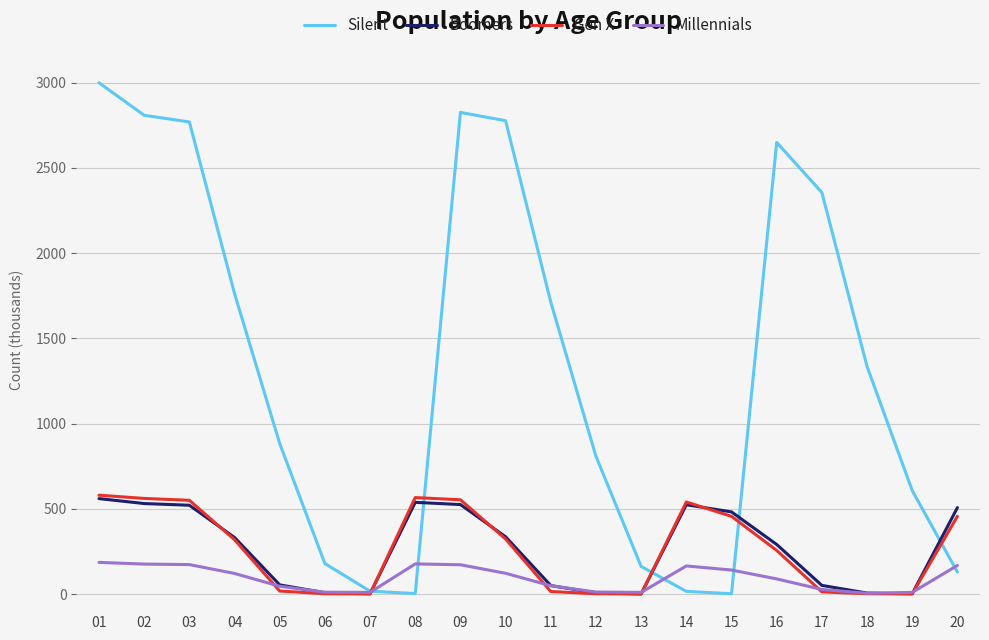

True or false: Boomers has a value of 667 at 15.

False